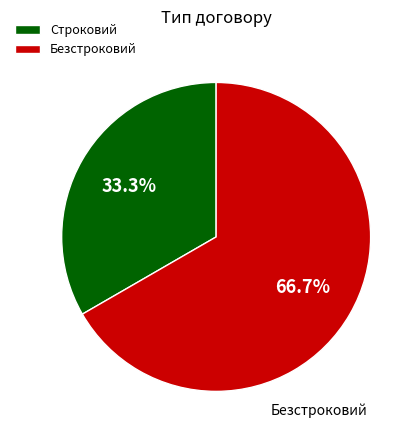

To the nearest percent, what is the combined percentage of Строковий and Безстроковий?

100%